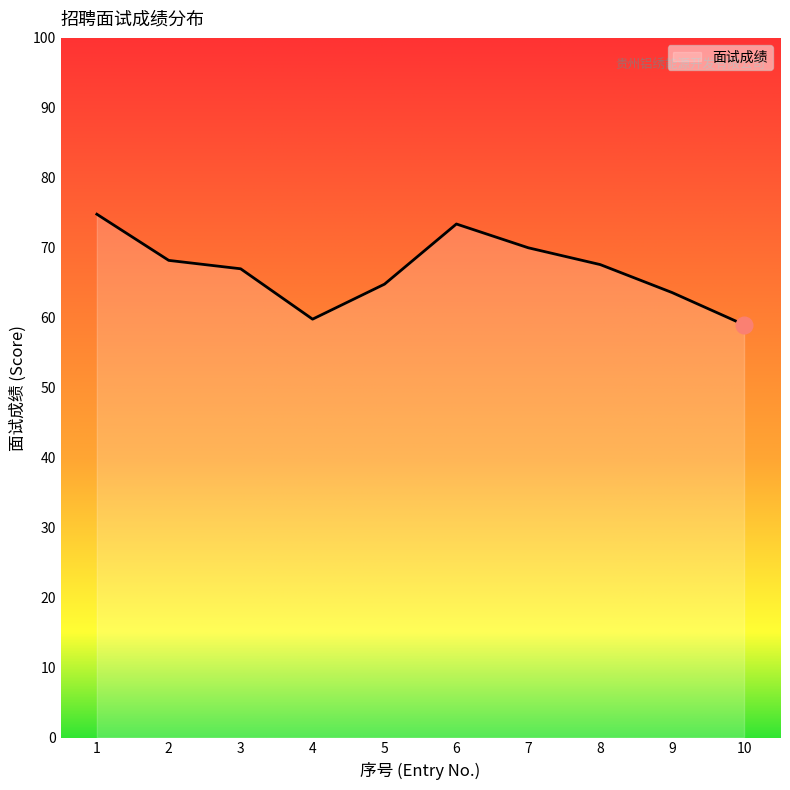

At which category does the data reach its first local valley?

4